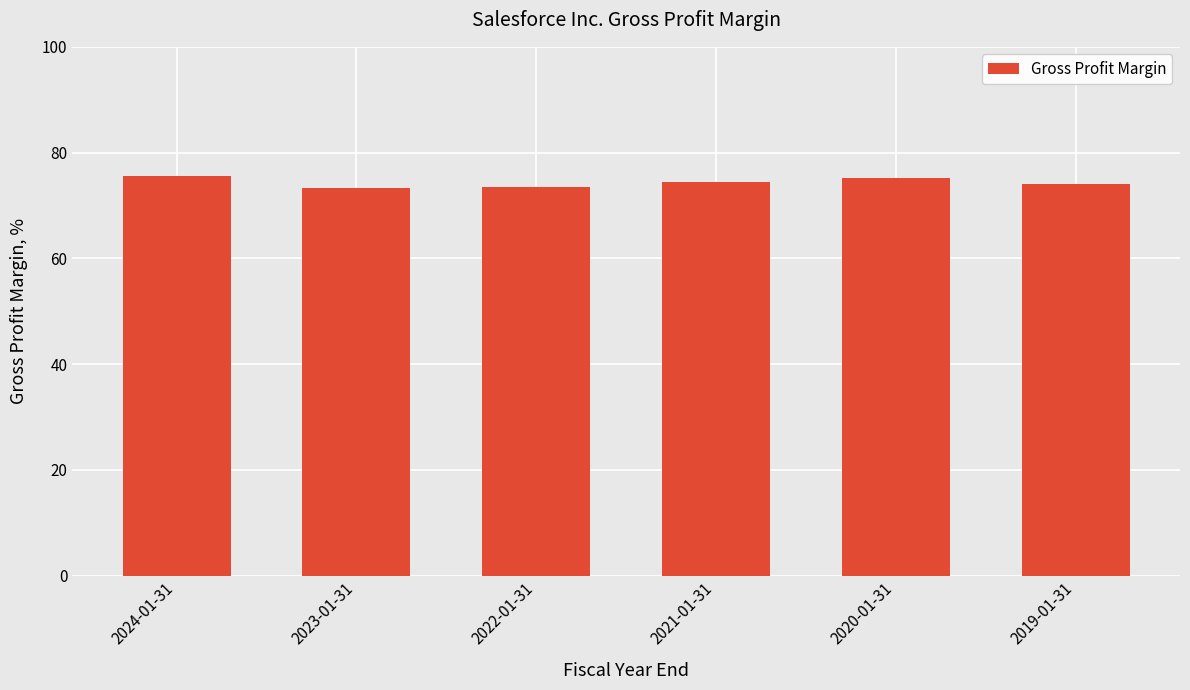

How many bars are there in total?

6